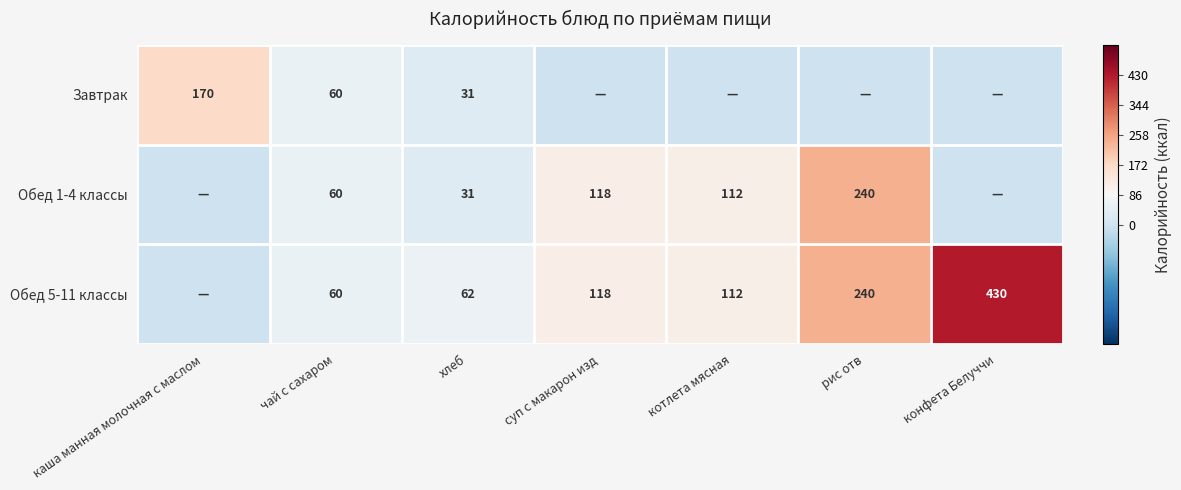

Is the value of Обед 1-4 классы at суп с макарон изд greater than the value of Обед 5-11 классы at рис отв?

No